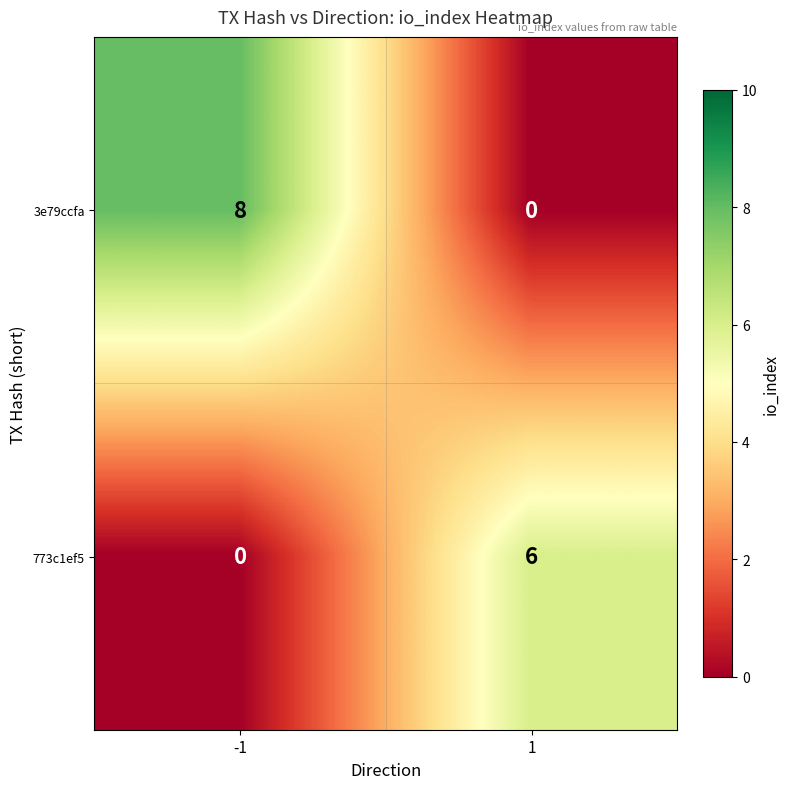

What is the spread (max minus min) of values at -1?

8